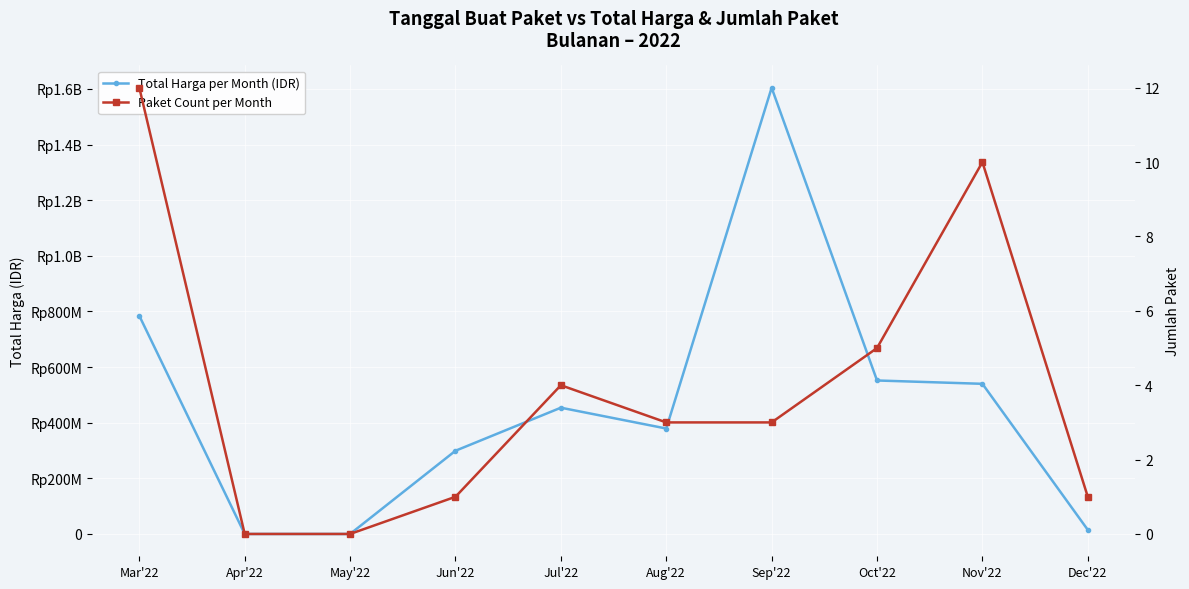

Is the value of Total Harga per Month (IDR) at Jun'22 greater than the value of Paket Count per Month at Oct'22?

Yes